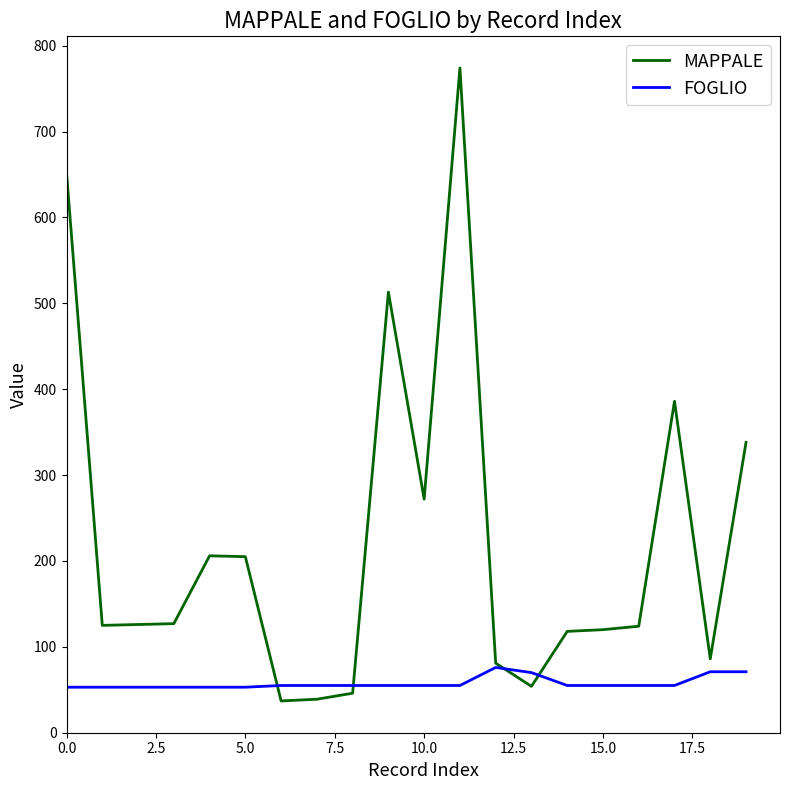

Is this an area chart (filled region under the line)?

No